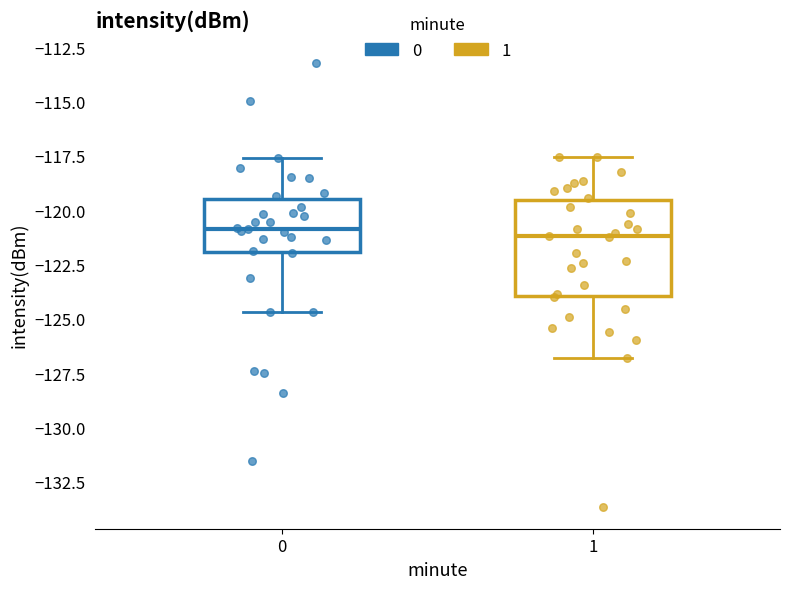

Reading left to right, transcribe this box plot: for each box, give where its median line is, the range the box spans, and where its two whiskers end, as read against the y-axis. The values are not printed on the chart, so give them approximately, as read against the axis.

0: median -121.0, box -122.0 to -119.5, whiskers -124.5 to -117.5
1: median -121.0, box -124.0 to -119.5, whiskers -127.0 to -117.5